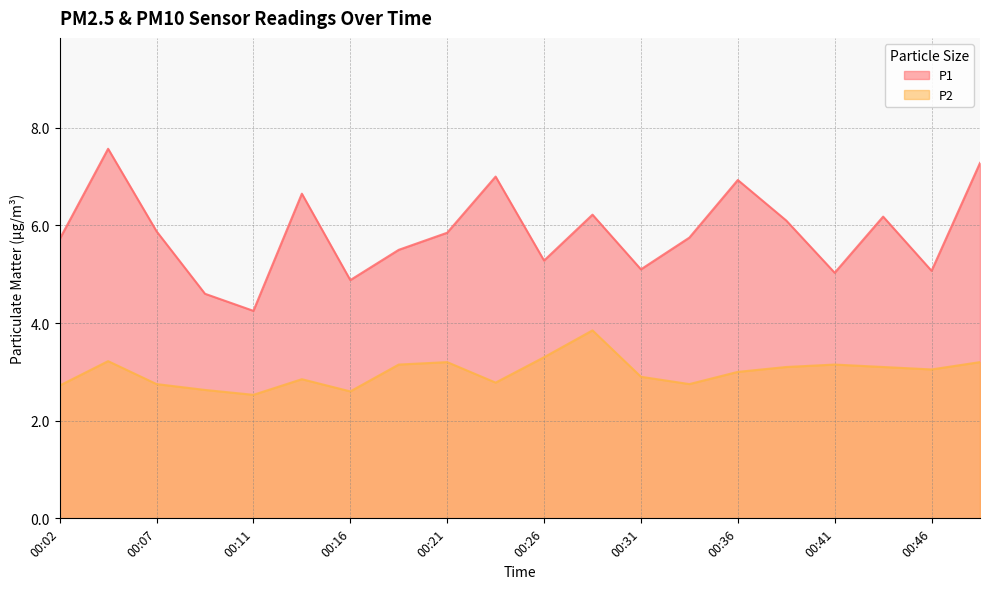

True or false: P2 and P1 intersect in this chart.

False